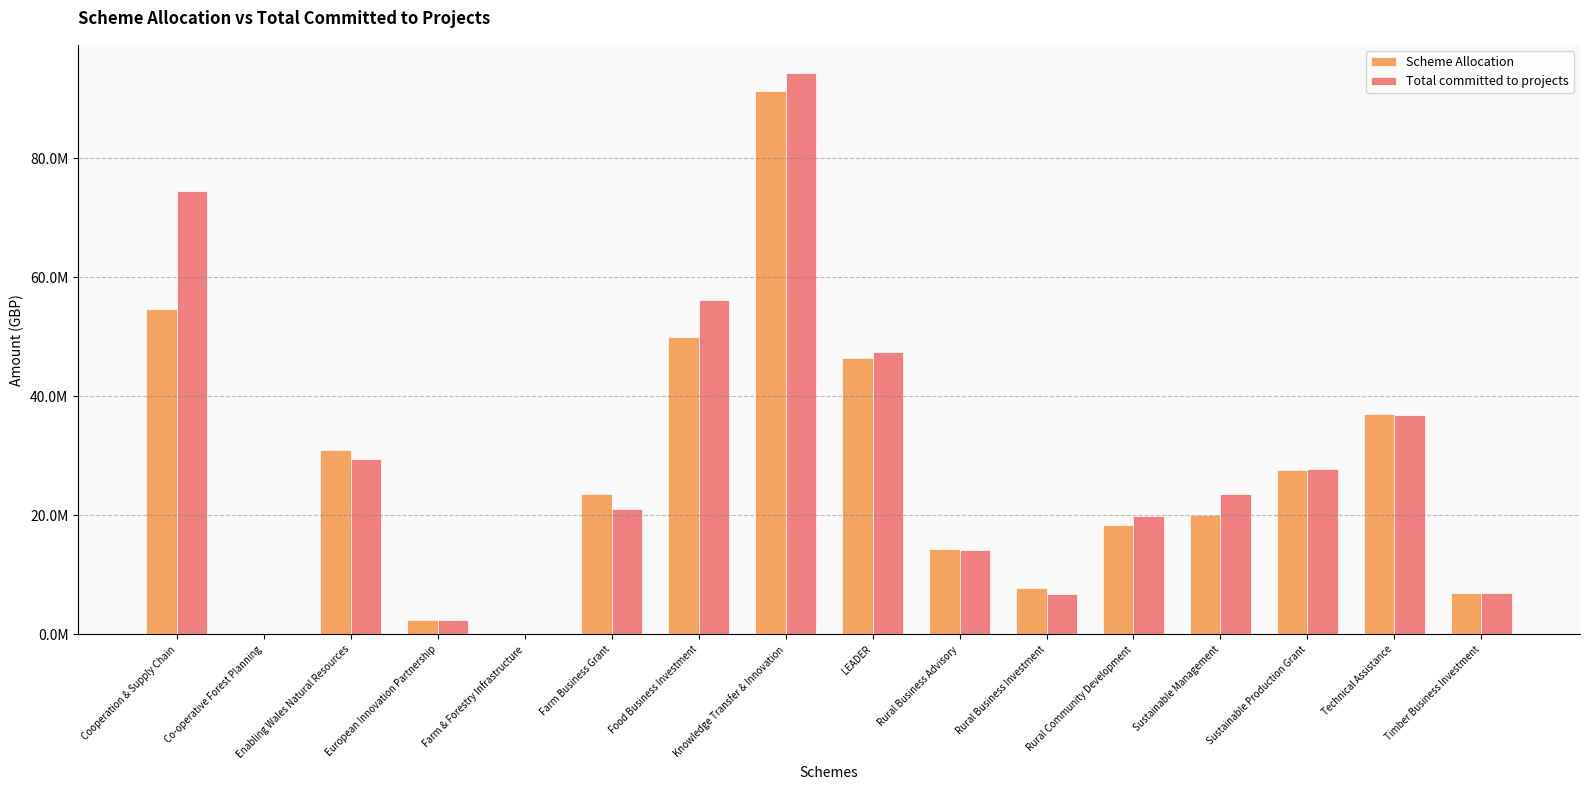

Between European Innovation Partnership and Rural Business Investment, which series saw the biggest shift?

Scheme Allocation